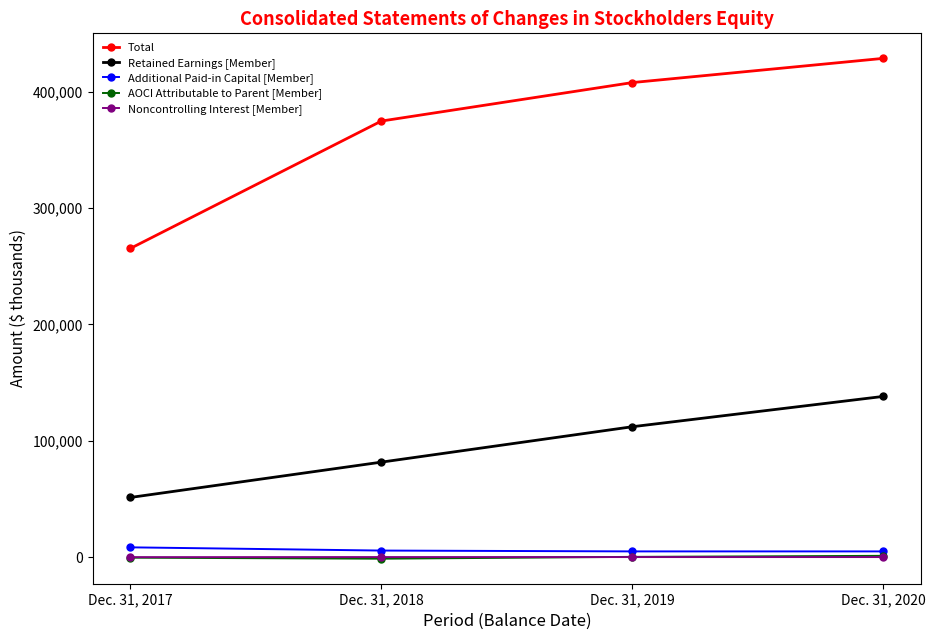

At which category is the sum across all series the highest?

Dec. 31, 2020